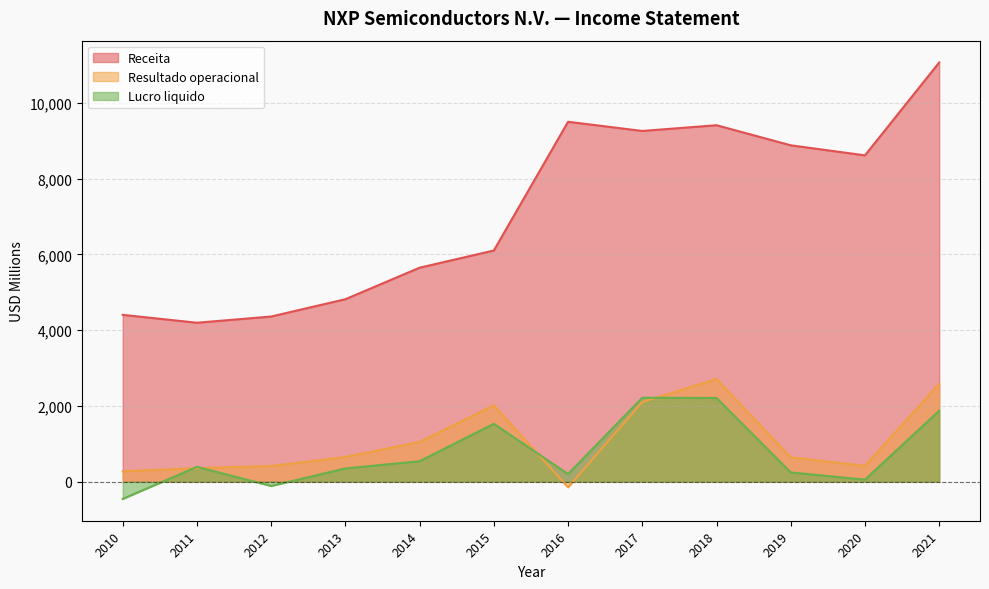

Does the chart have visible grid lines?

Yes